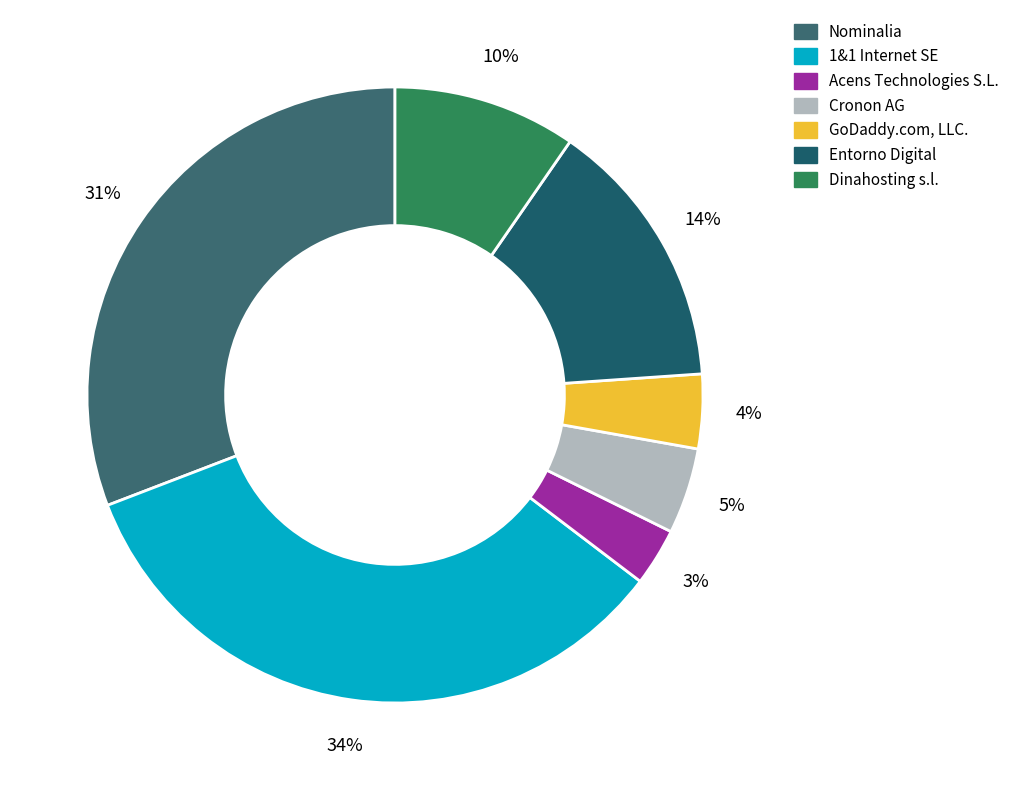

To the nearest percent, what is the difference between the largest and smallest slice percentages?

31%